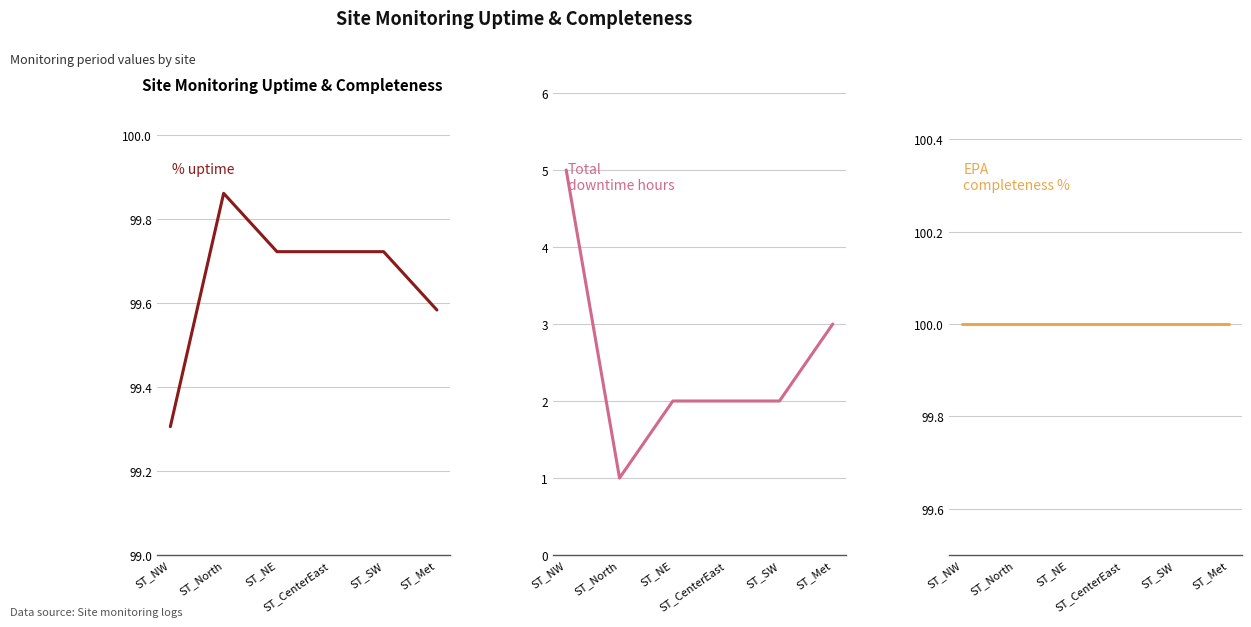

Which series has the largest range (max minus min)?

Total downtime hours